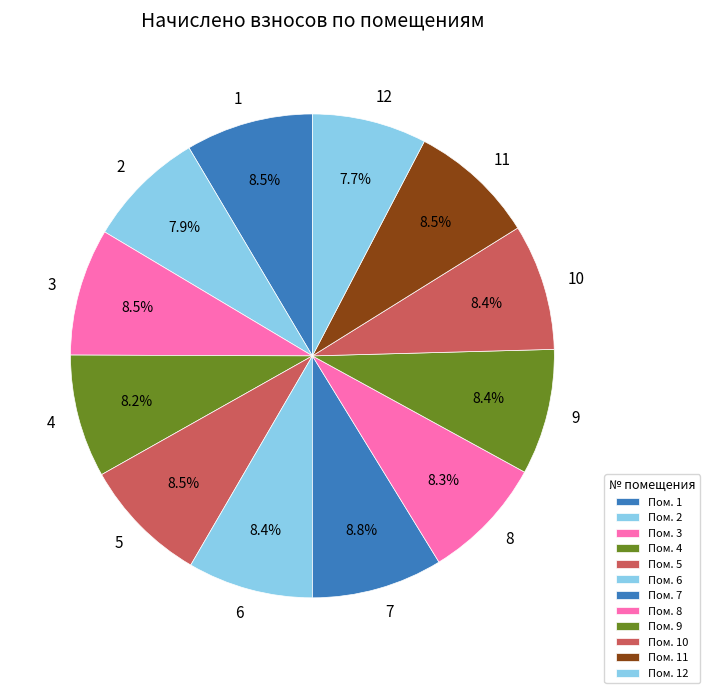

How many slices are in this pie chart?

12